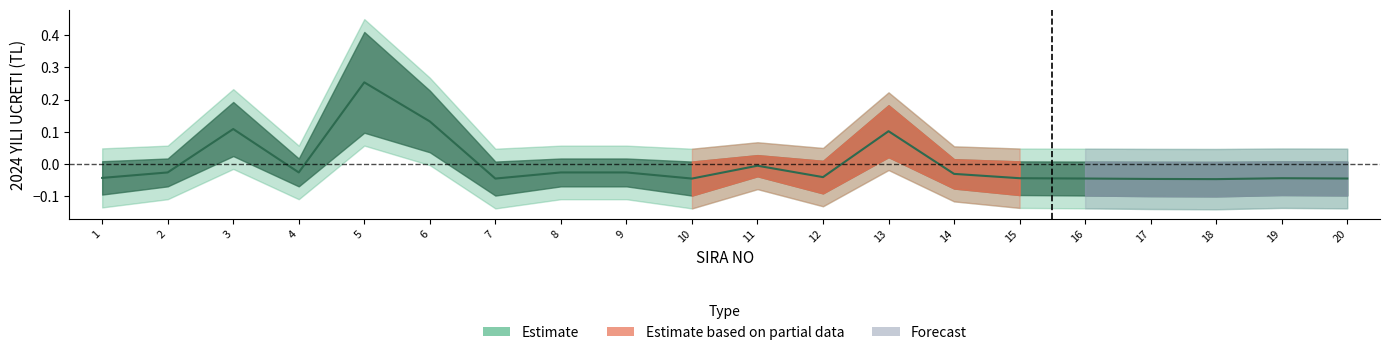

Reading left to right, transcribe all the data shown in this chart.

1=-0.0	2=-0.0	3=0.1	4=-0.0	5=0.3	6=0.1	7=-0.0	8=-0.0	9=-0.0	10=-0.0	11=-0.0	12=-0.0	13=0.1	14=-0.0	15=-0.0	16=-0.0	17=-0.0	18=-0.0	19=-0.0	20=-0.0